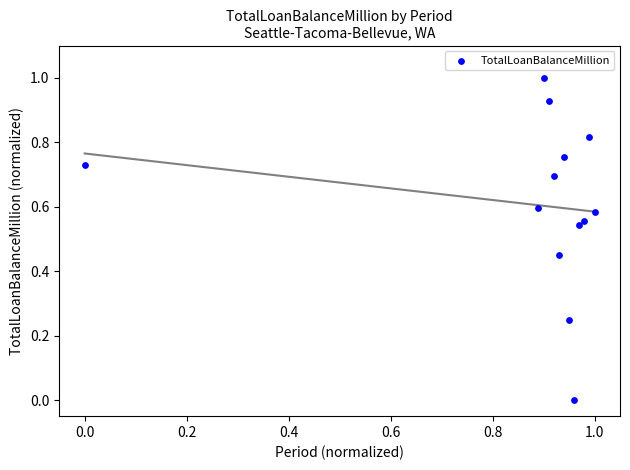

What is the range of Y values (max minus min)?

1.0